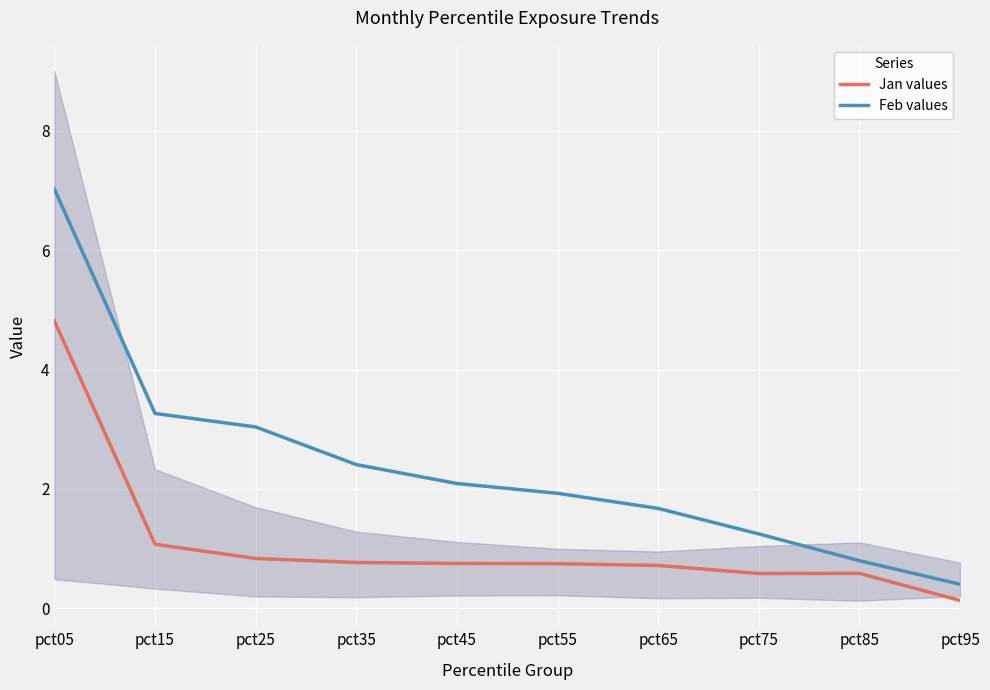

In Jan values, how many points are higher than both neighbors (excluding endpoints)?

1